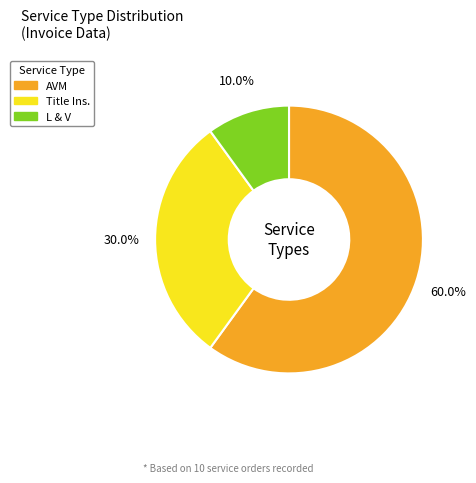

To the nearest percent, what portion does AVM represent?

60%